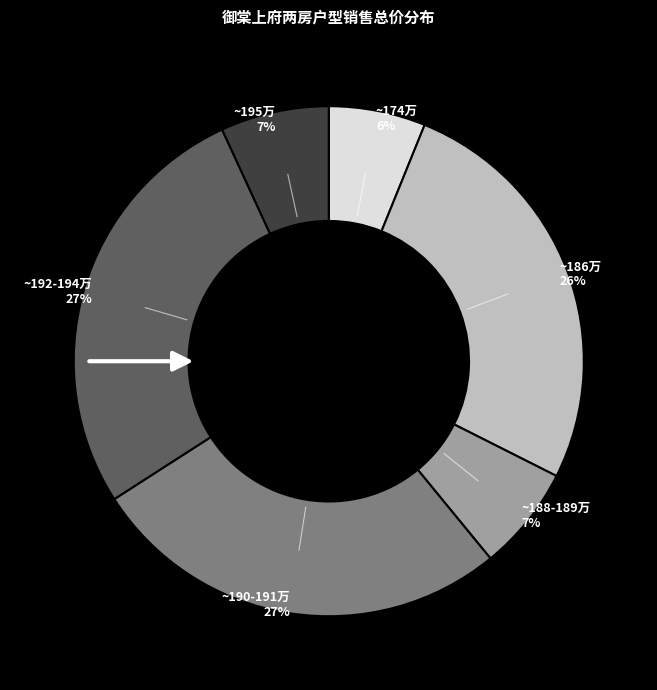

Is there a majority slice in this chart?

No